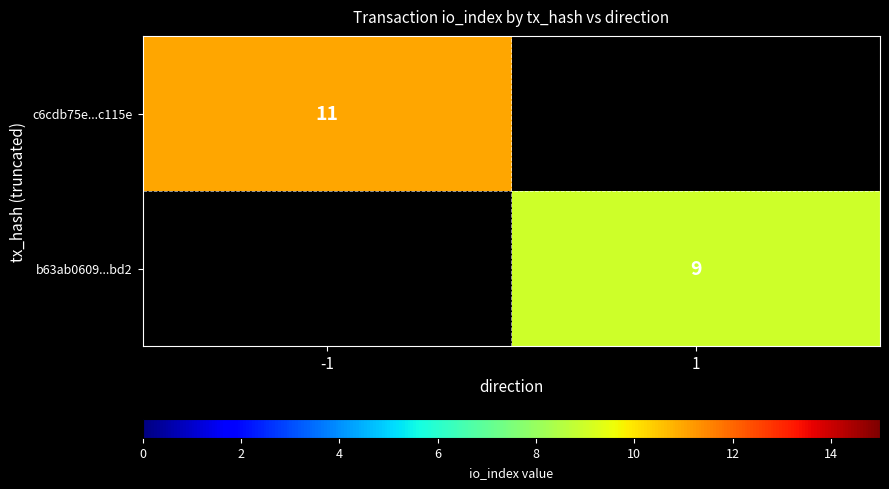

What is the minimum value shown in the chart?

9.0